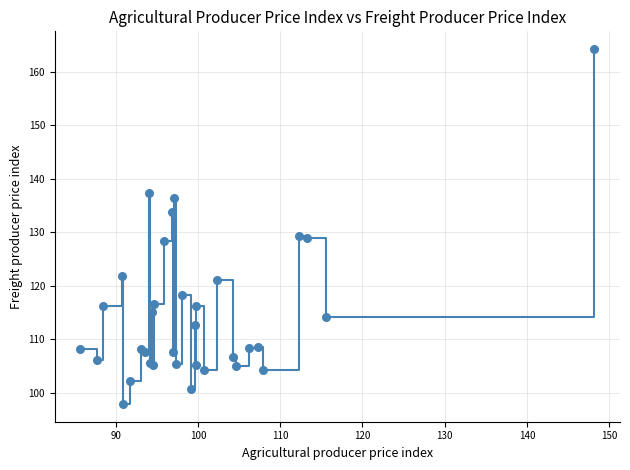

What is the minimum value shown in the chart?

97.9